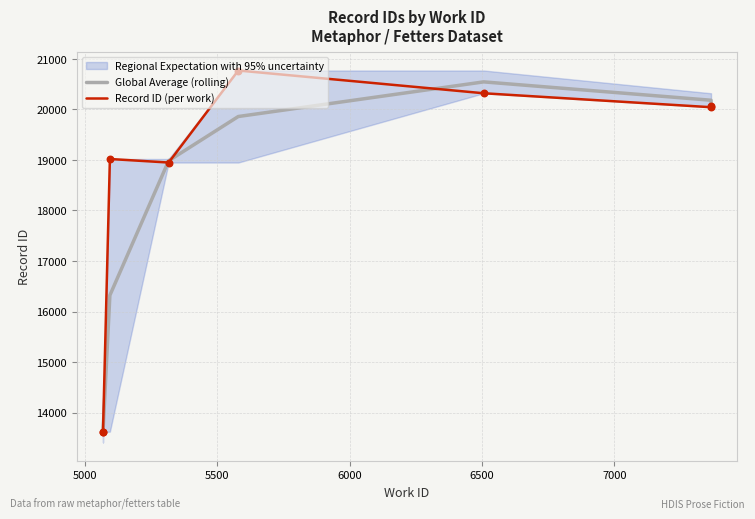

Which series contains the lowest Y value?

Global Average (rolling)